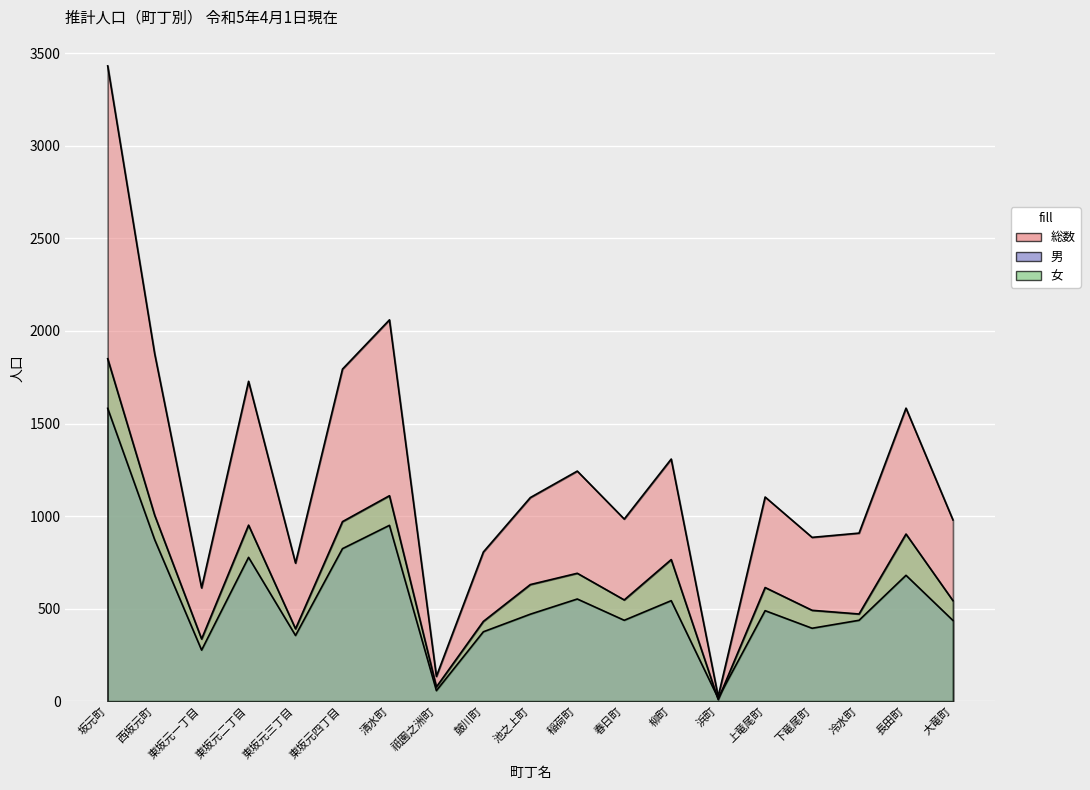

How many distinct data groups are displayed?

3